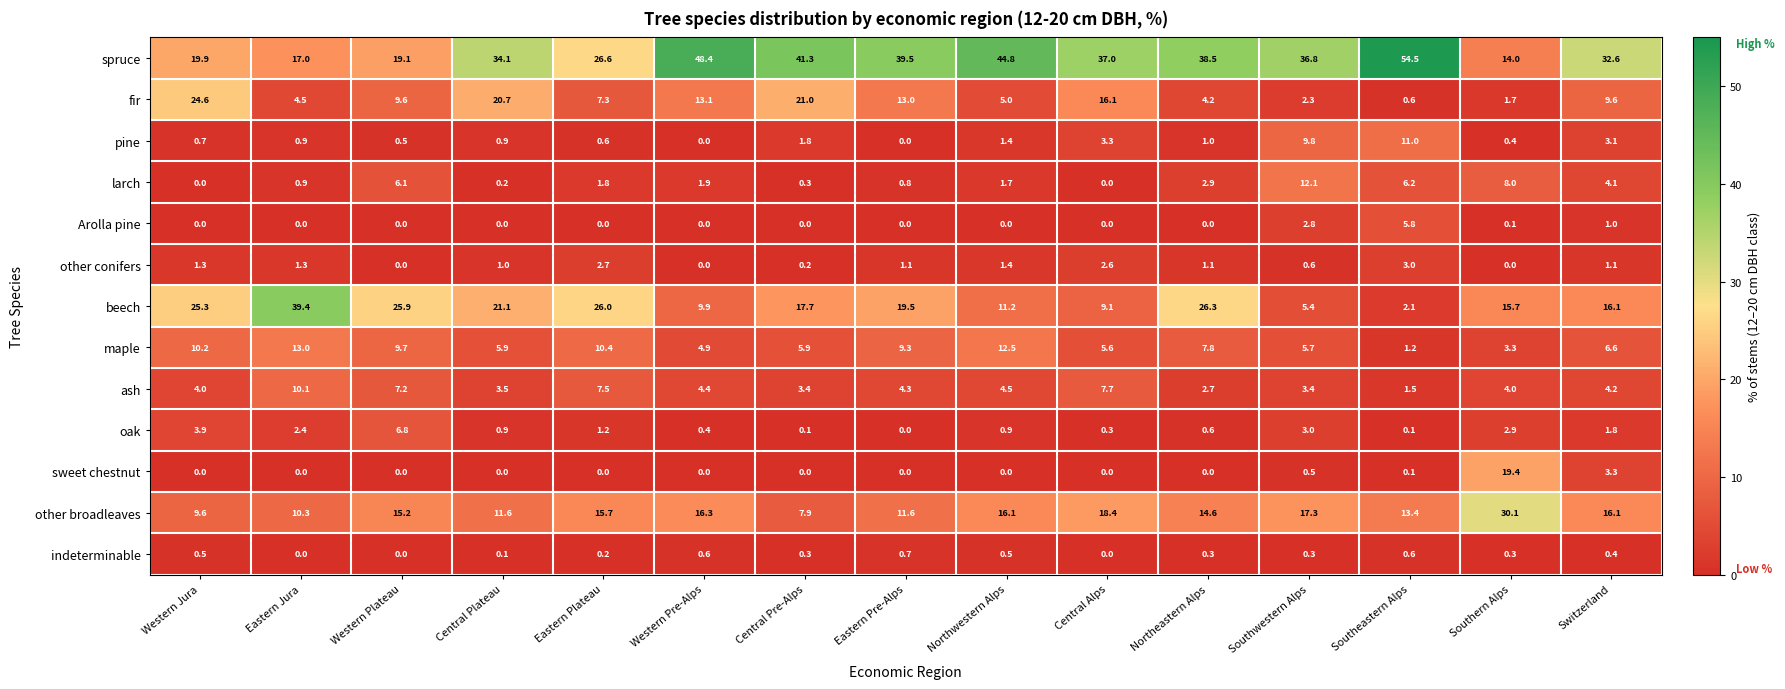

Which series has the largest total across all categories?

spruce